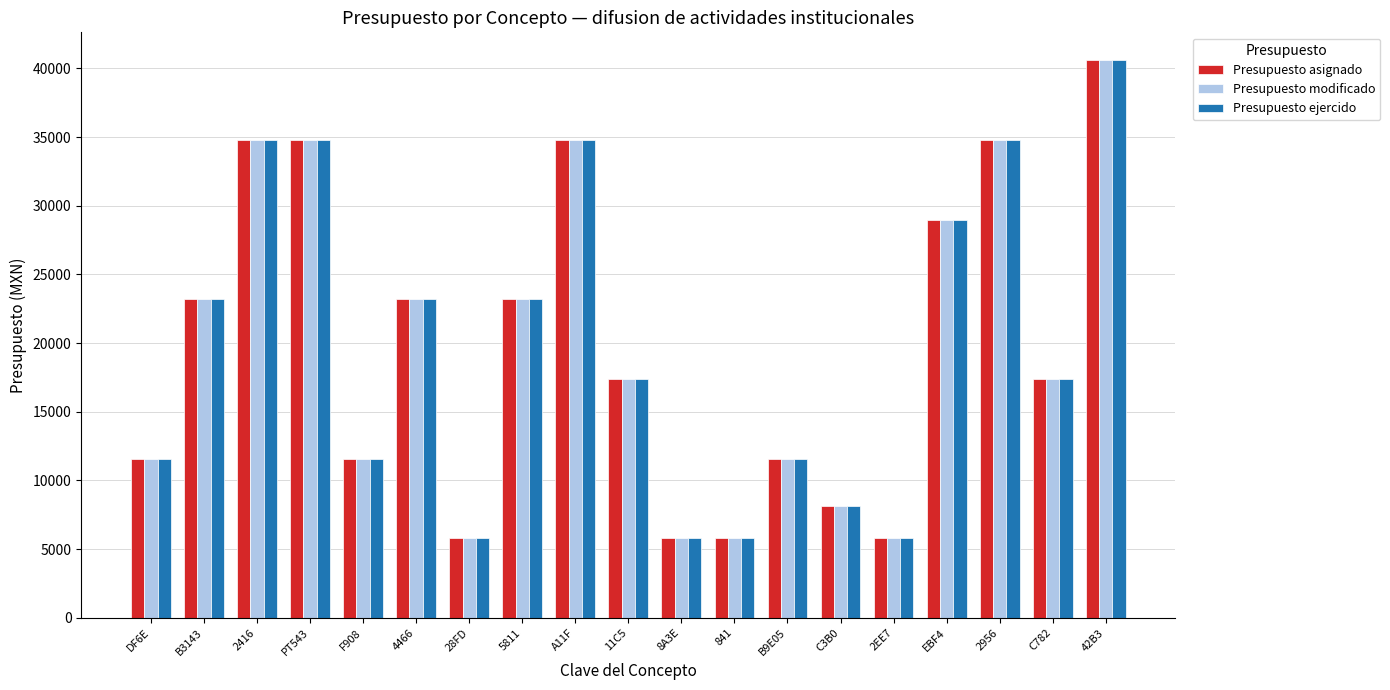

The value of Presupuesto modificado at 841 is 5800. True or false?

True